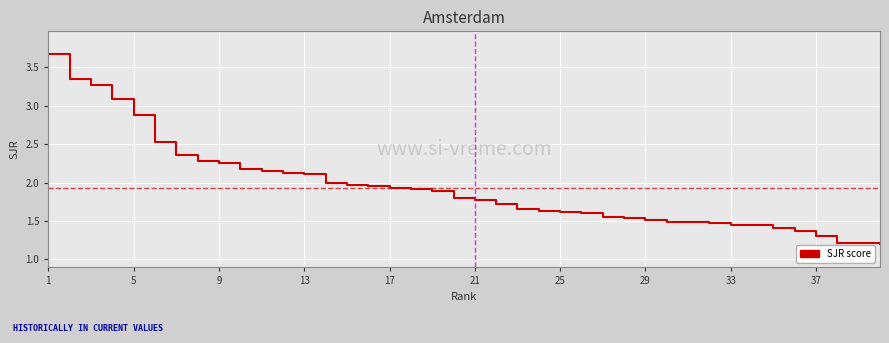

What is the smallest value displayed?

1.2